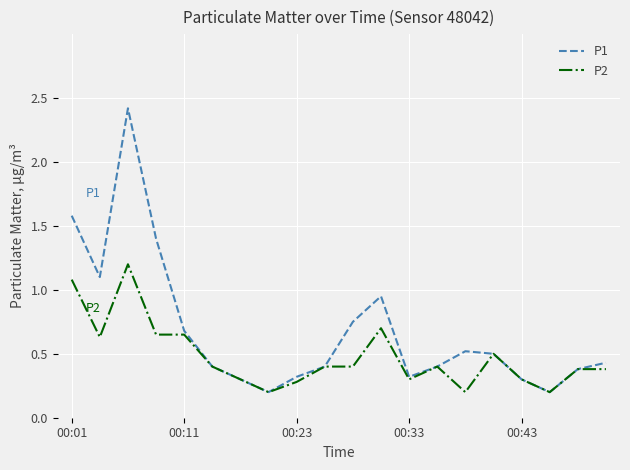

Which series has the largest total across all categories?

P1